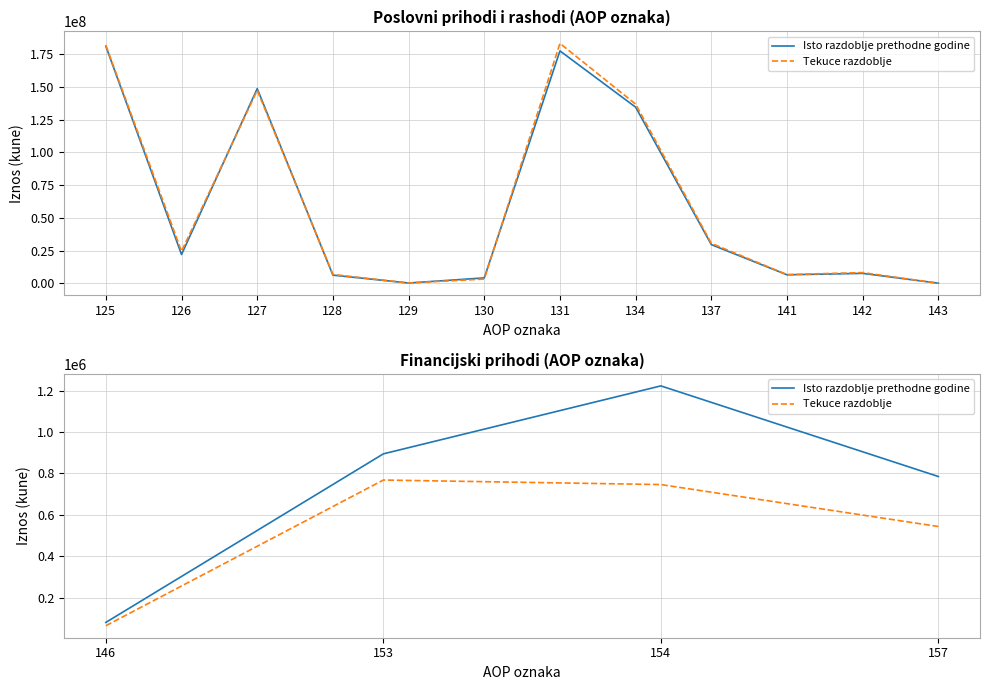

Which series has the widest spread of values?

Isto razdoblje prethodne godine